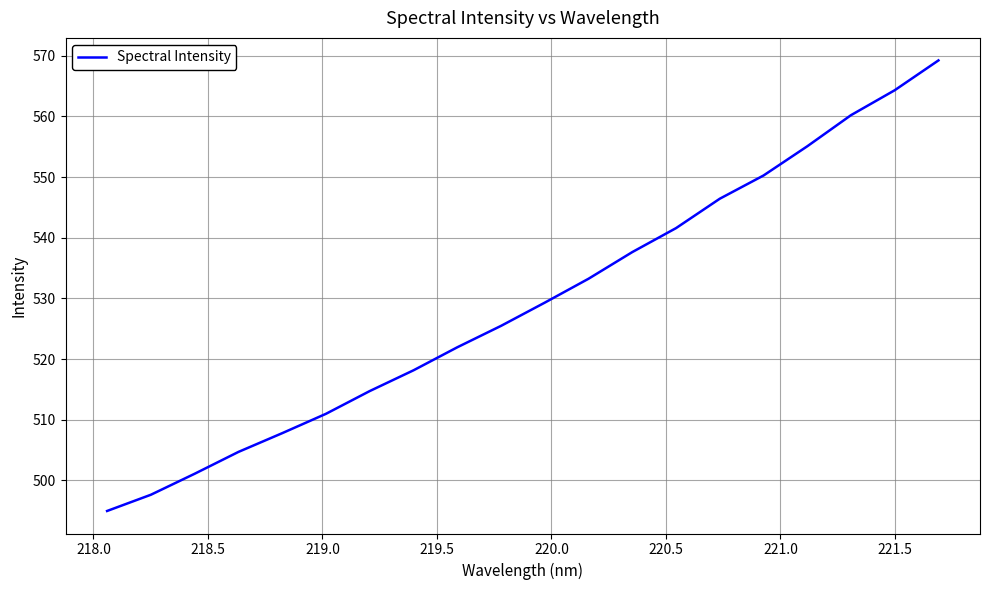

What is the smallest value displayed?

494.9